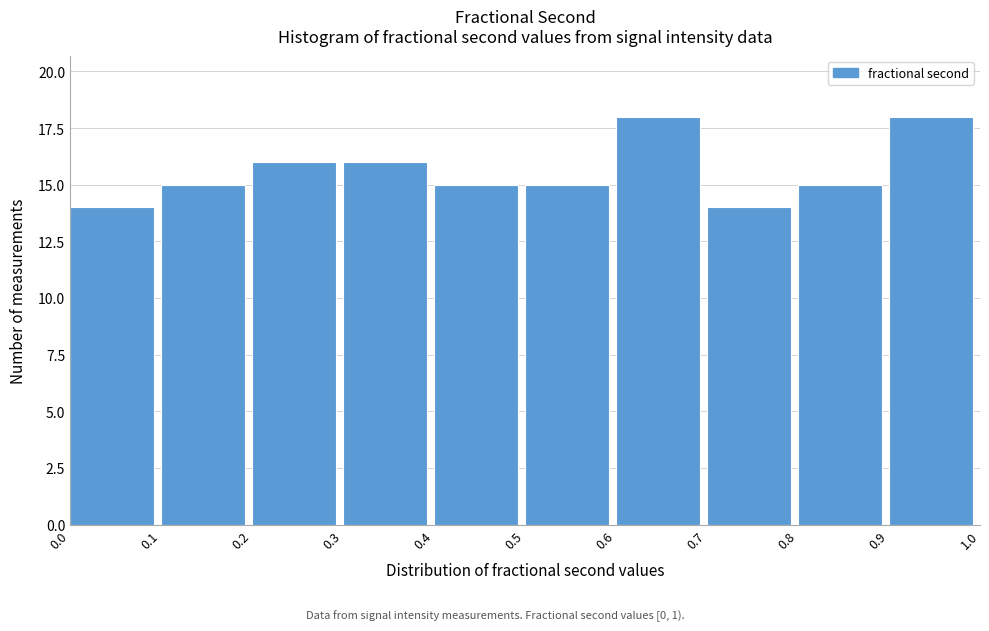

How tall is the bar that spans 0.4 to 0.5 on the x-axis? The values are not printed on the chart, so give them approximately, as read against the axis.

15